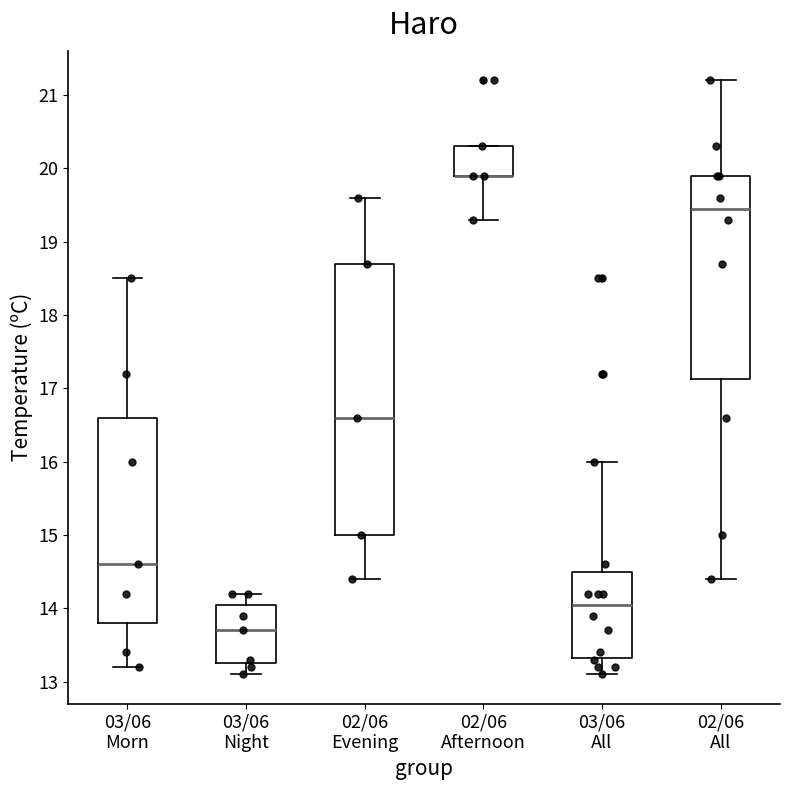

Reading left to right, read every box against the y-axis: the position of its median line, the range the box covers, and the ends of its whiskers. The values are not printed on the chart, so give them approximately, as read against the axis.

03/06 Morn: median 14.6, box 13.8 to 16.6, whiskers 13.2 to 18.5
03/06 Night: median 13.7, box 13.3 to 14.1, whiskers 13.1 to 14.2
02/06 Evening: median 16.6, box 15.0 to 18.7, whiskers 14.4 to 19.6
02/06 Afternoon: median 19.9 (drawn on the box's lower edge), box 19.9 to 20.3, whiskers 19.3 to 20.3
03/06 All: median 14.1, box 13.3 to 14.5, whiskers 13.1 to 16.0
02/06 All: median 19.5, box 17.1 to 19.9, whiskers 14.4 to 21.2